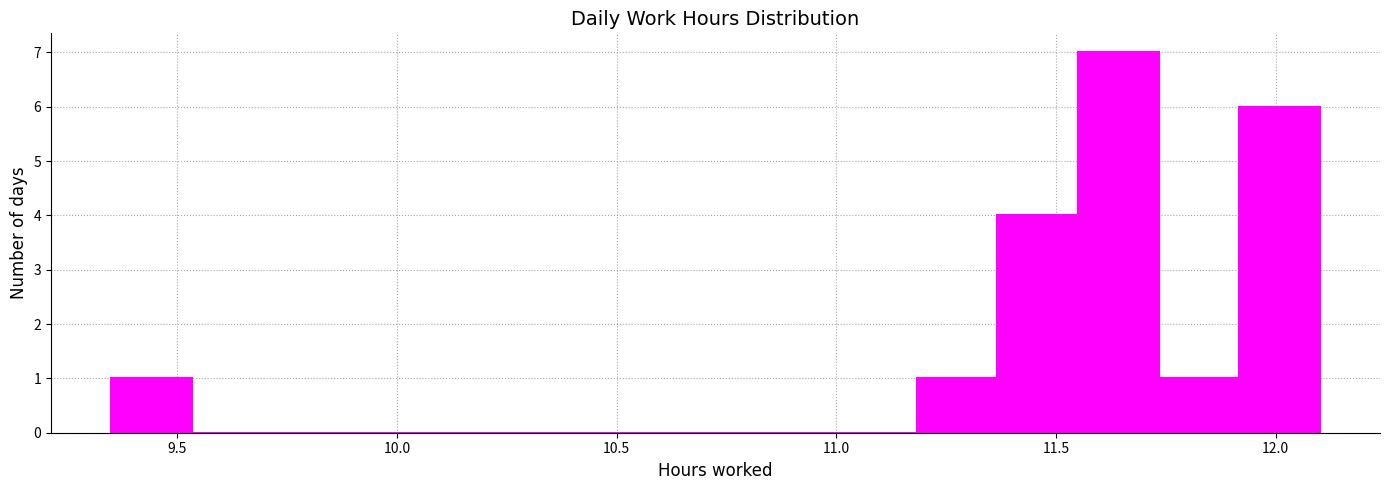

Around what value on the x-axis is the tallest bar? Give the approximate position of its centre, as read against the axis.

11.65